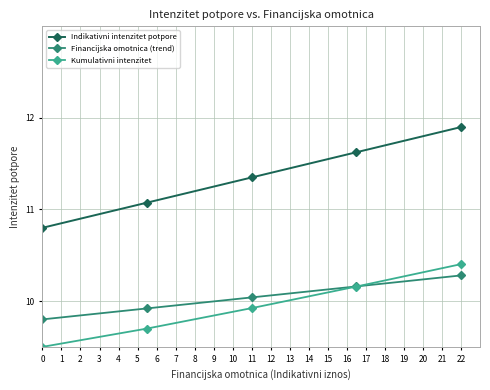

Which series has the largest range (max minus min)?

Indikativni intenzitet potpore